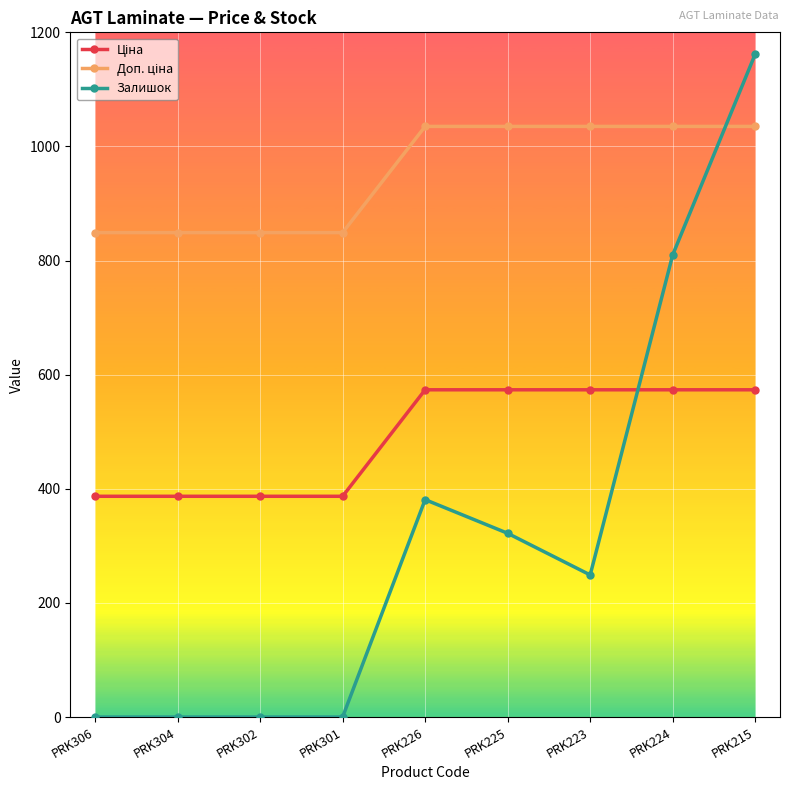

Which series has the widest spread of values?

Залишок